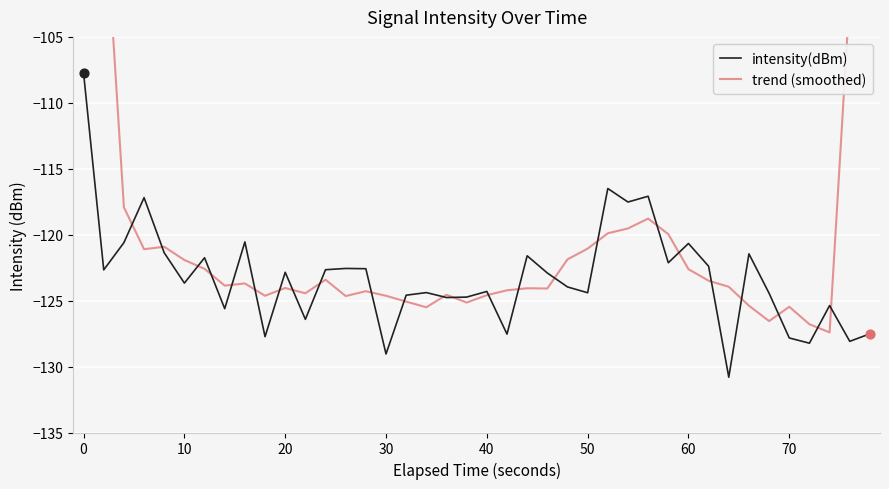

Which series has the largest total across all categories?

trend (smoothed)